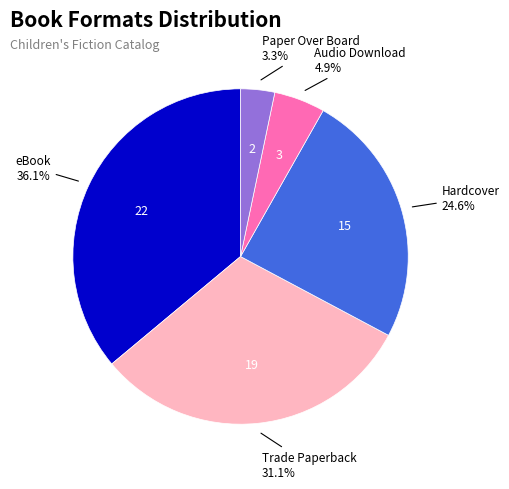

Is there a majority slice in this chart?

No